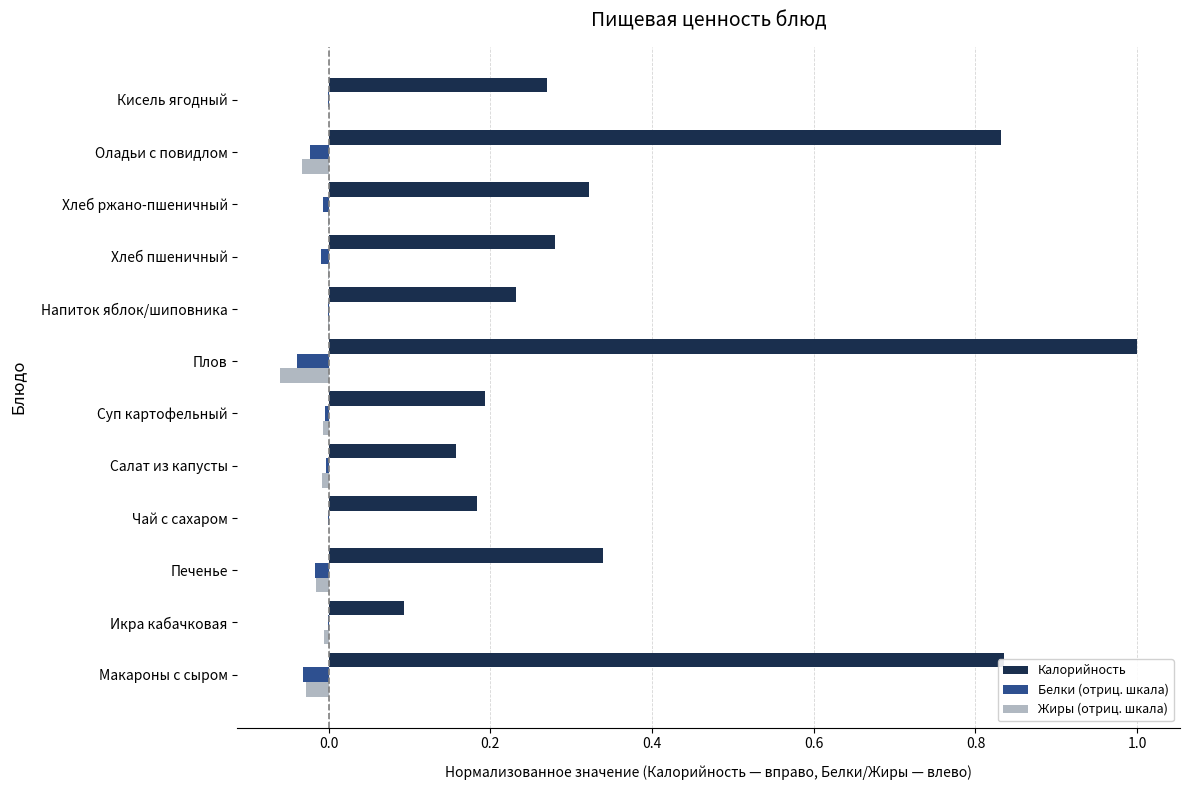

Between Печенье and Плов, which series saw the biggest shift?

Калорийность